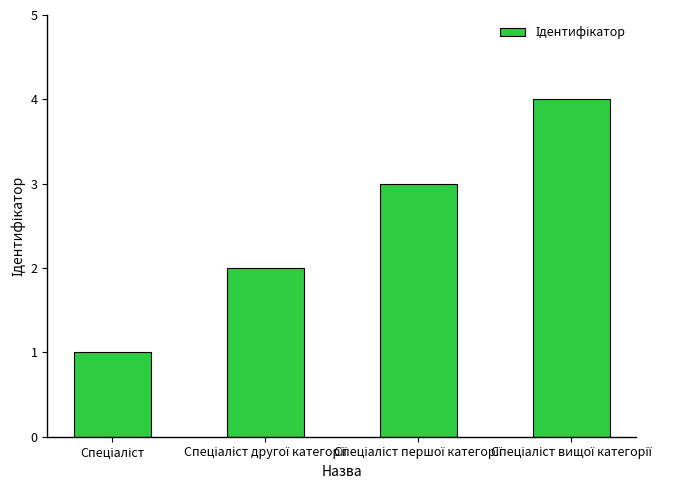

What is the smallest value displayed?

1